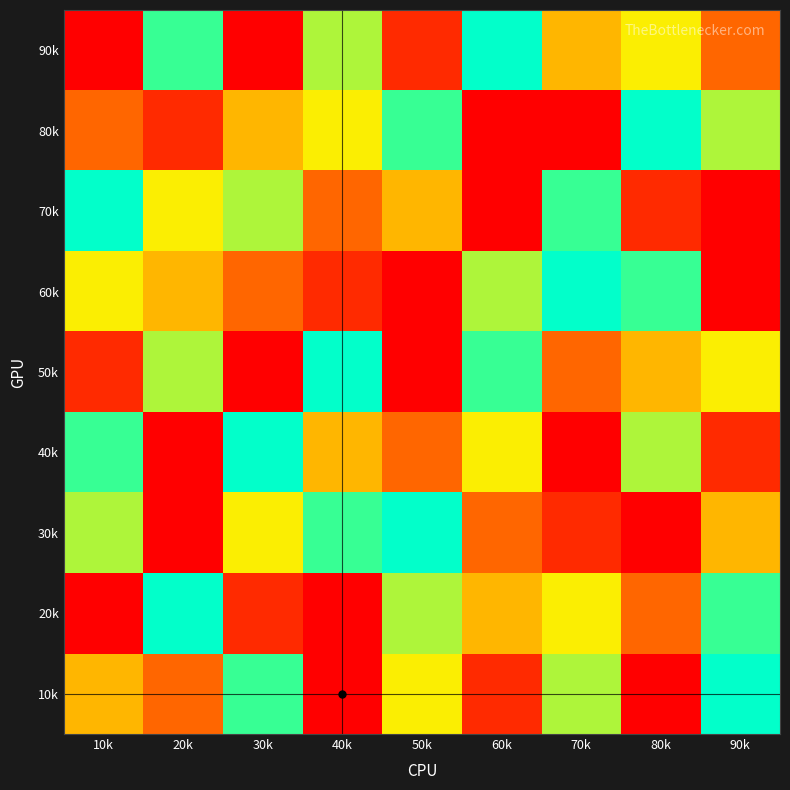

At which category does the chart reach its minimum across all series?

80k